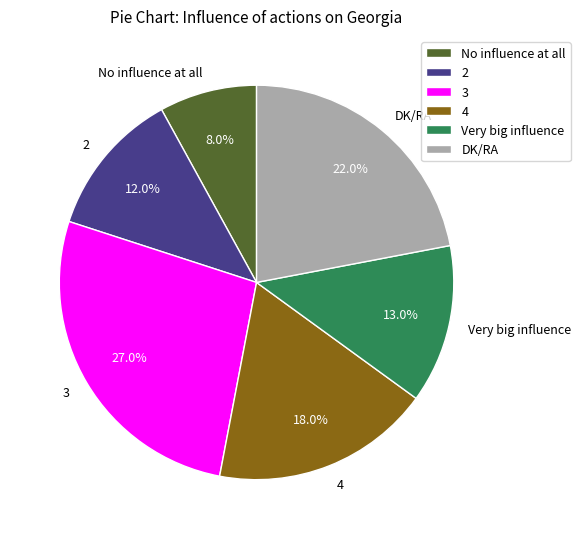

True or false: Very big influence accounts for 24% of the total.

False